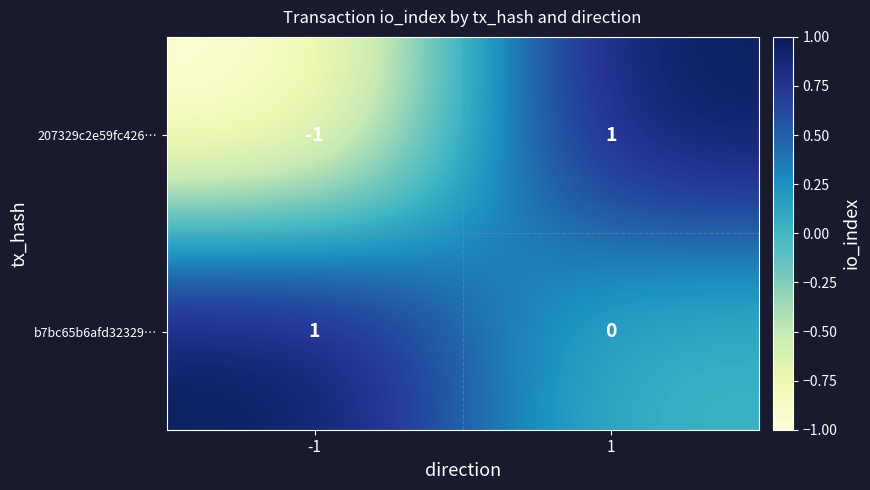

True or false: 207329c2e59fc426… has a value of -1 at -1.

True